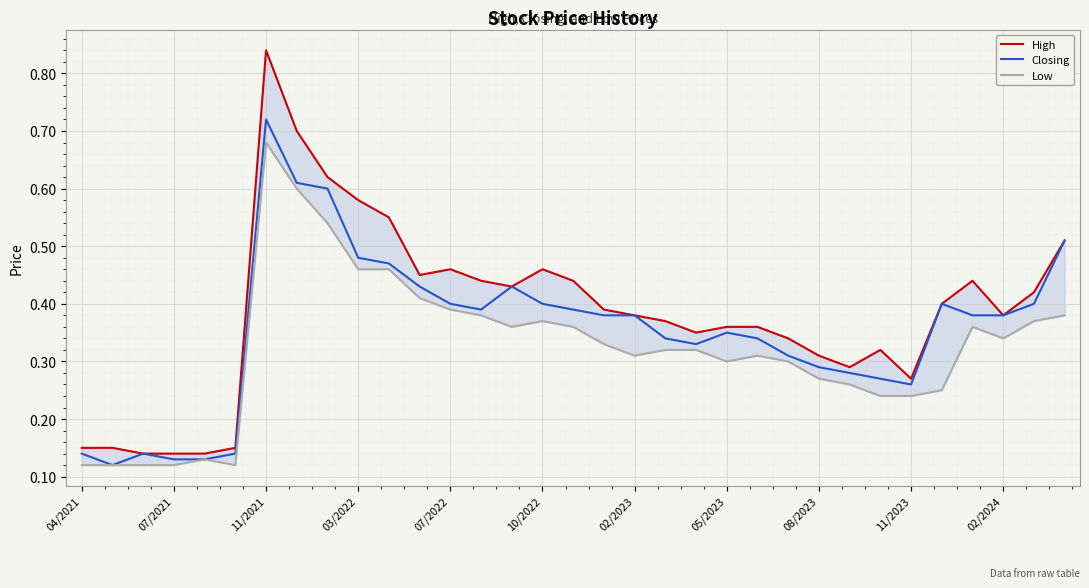

True or false: Closing and Low intersect in this chart.

False